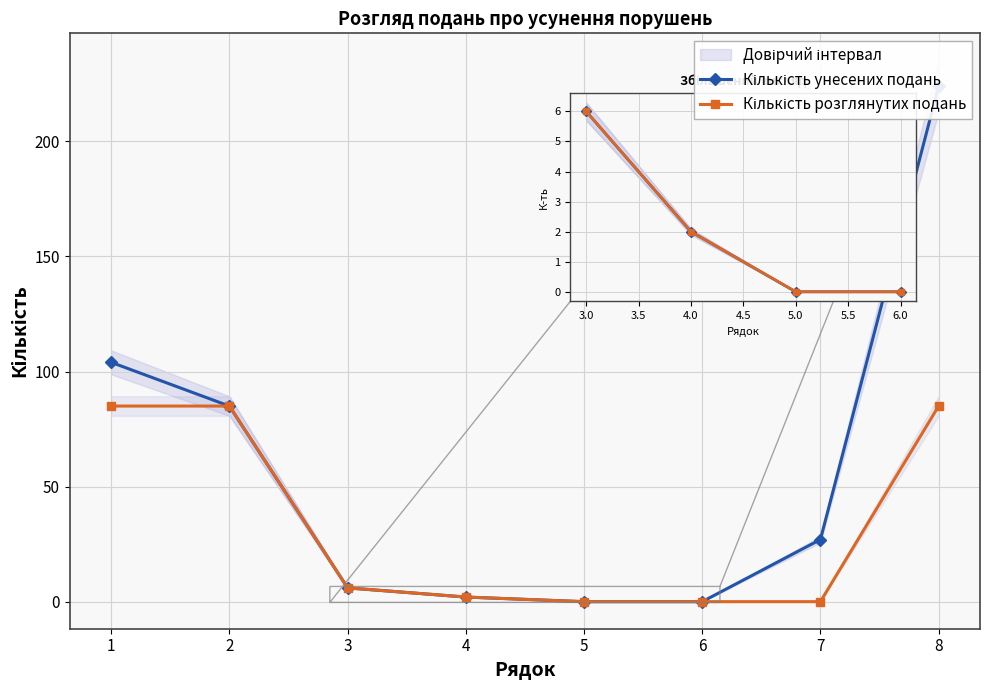

What is the approximate value of Кількість розглянутих подань at 2, to the nearest 10?

80